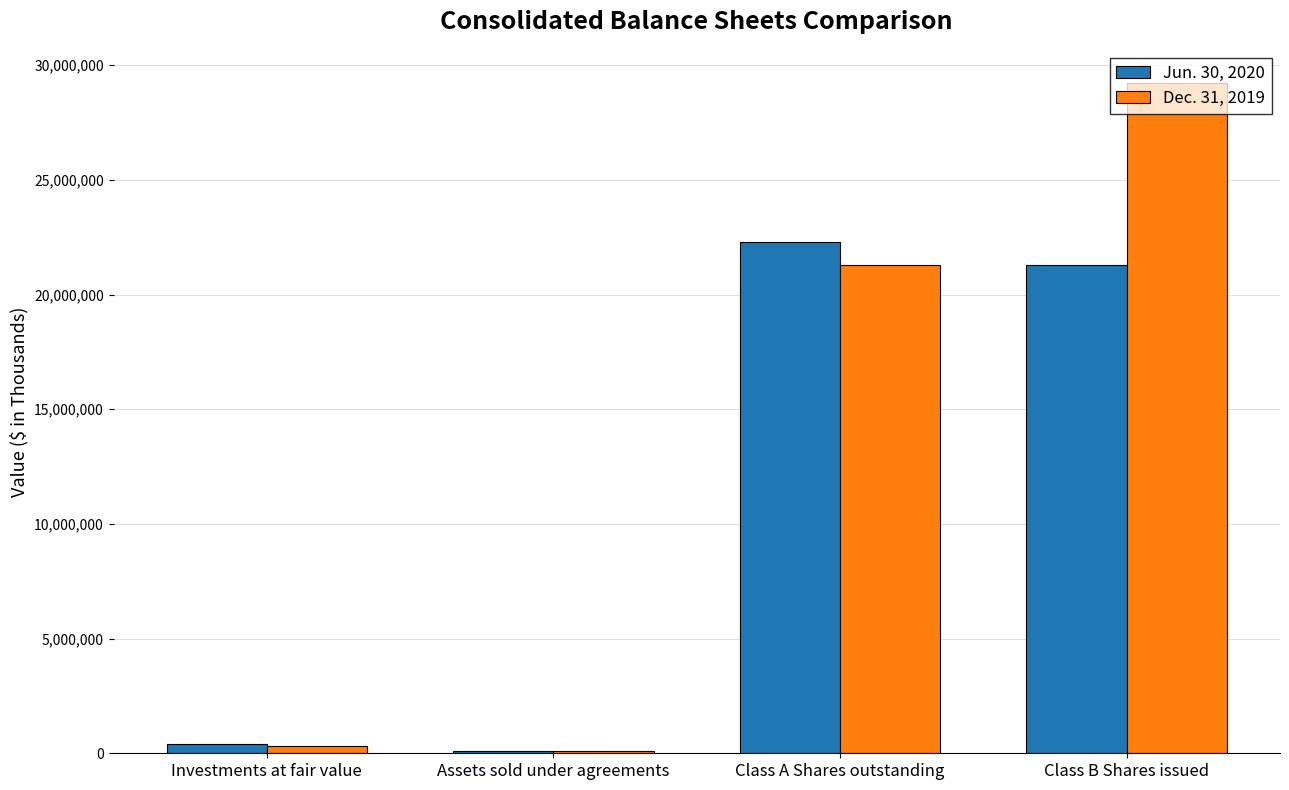

What value does the Jun. 30, 2020 series have at Investments at fair value?

385276